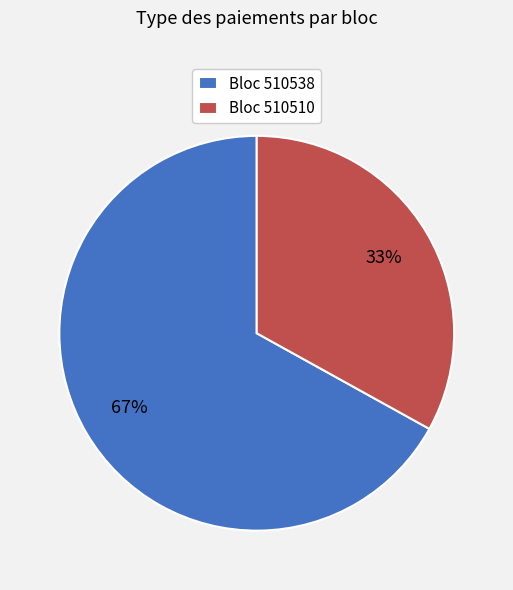

Is there any slice that represents more than half of the pie?

Yes